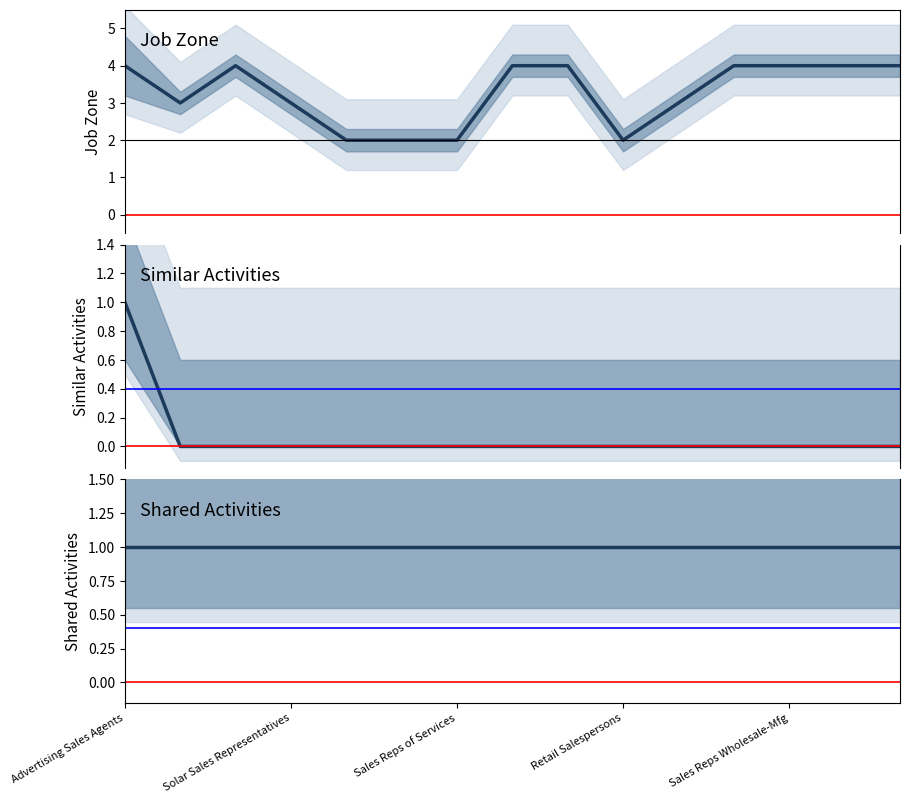

Is the value of Shared Activities at 13 greater than the value of Similar Activities at 8?

Yes